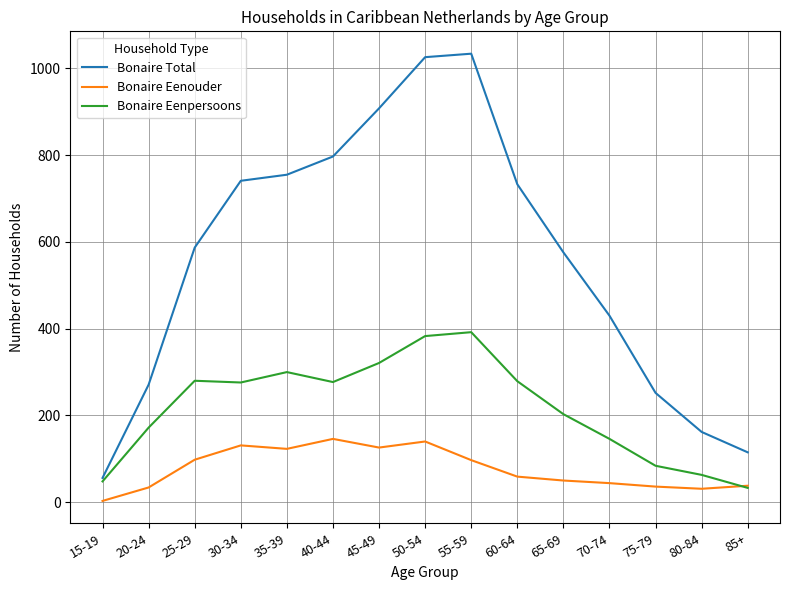

What is the difference between the maximum and minimum values in the Bonaire Eenpersoons series?

359